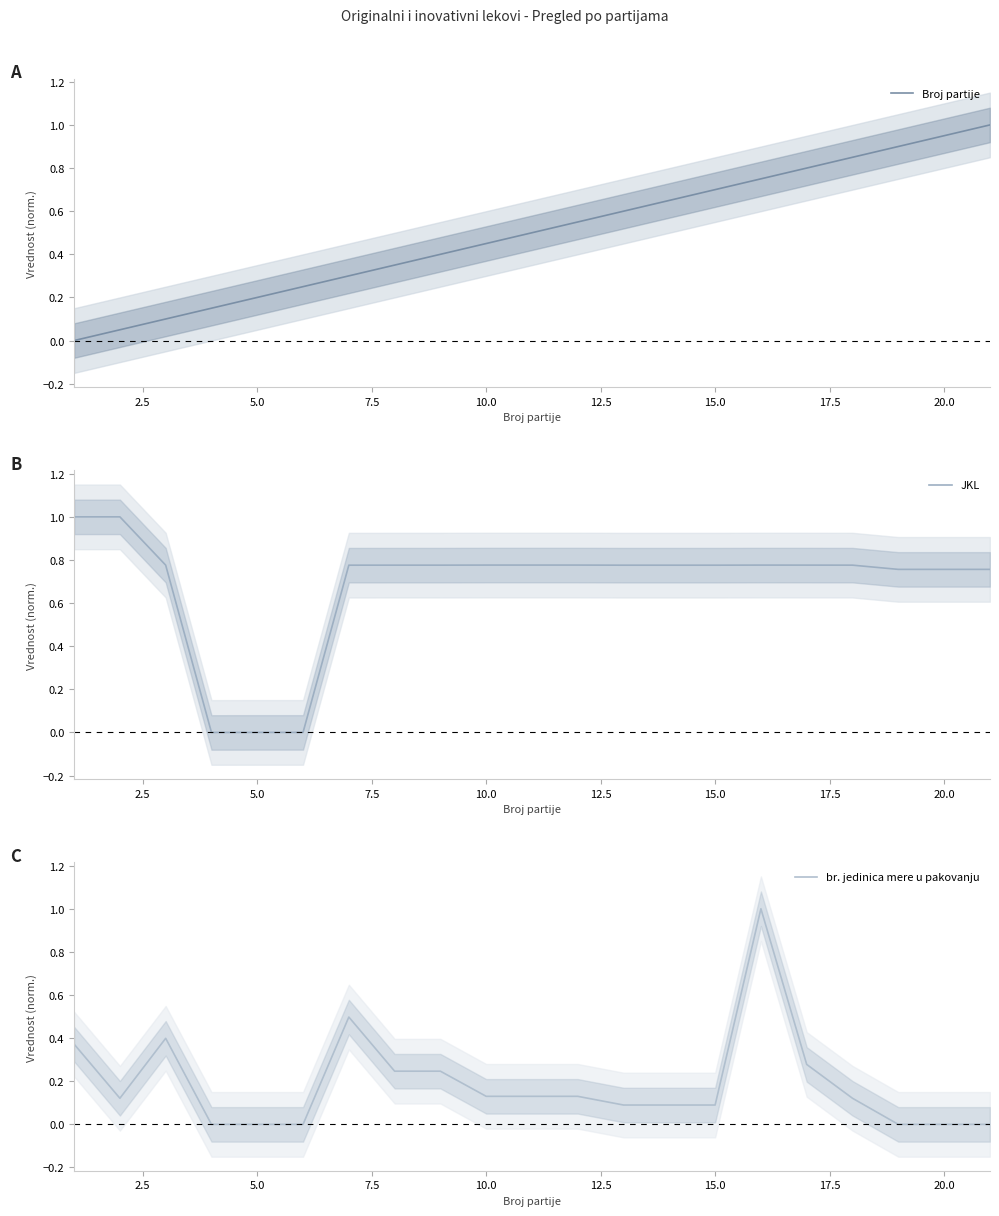

Which series has the largest range (max minus min)?

JKL